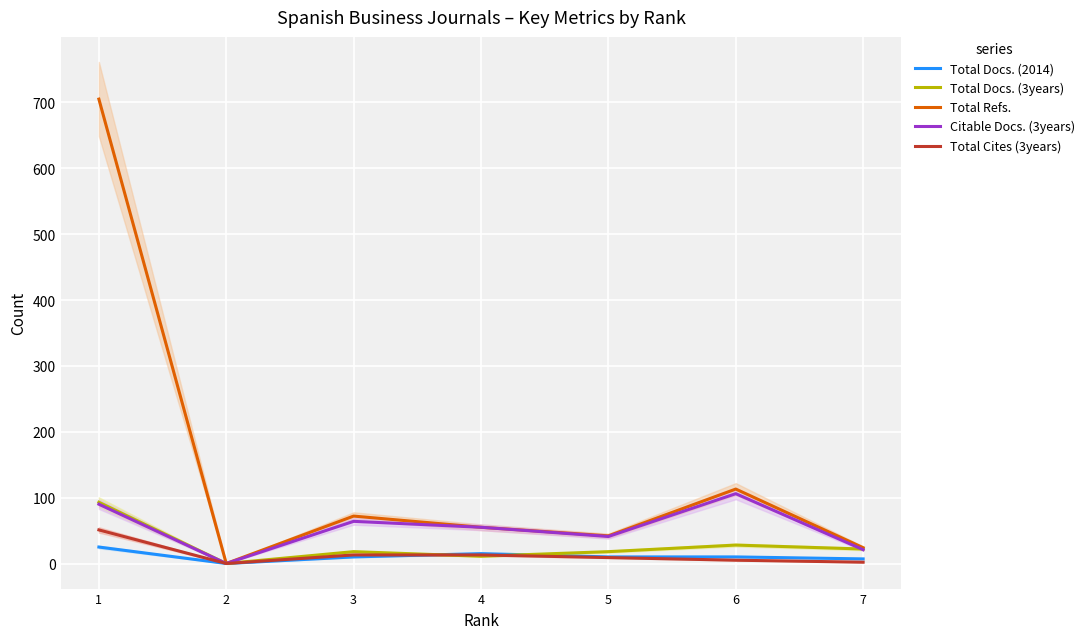

At which label does Total Cites (3years) first exceed 9?

1